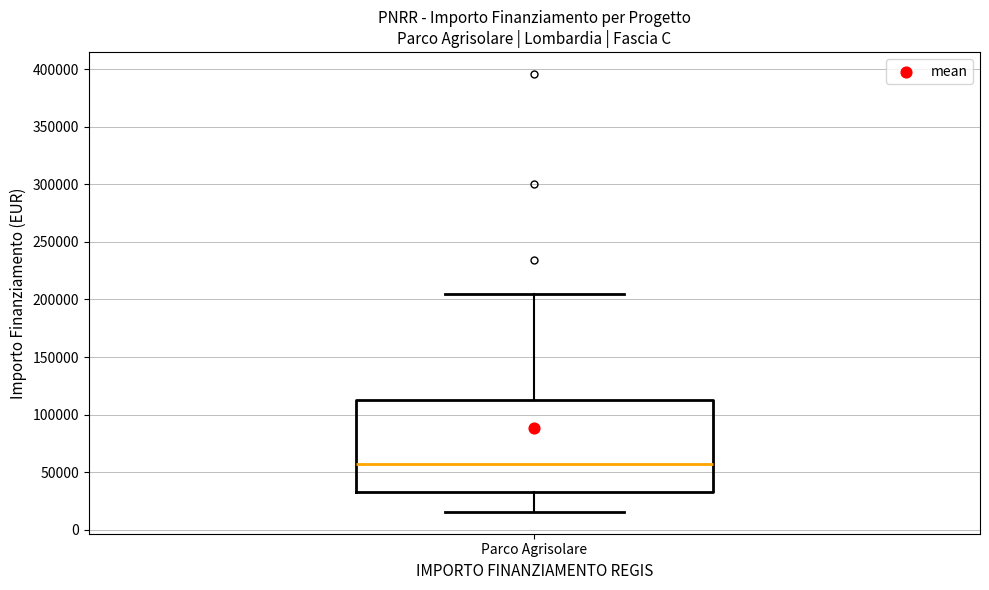

Transcribe this box plot: give where the median line is, the range the box spans, and where the two whiskers end, as read against the y-axis. The values are not printed on the chart, so give them approximately, as read against the axis.

median 55000, box 35000 to 115000, whiskers 15000 to 205000